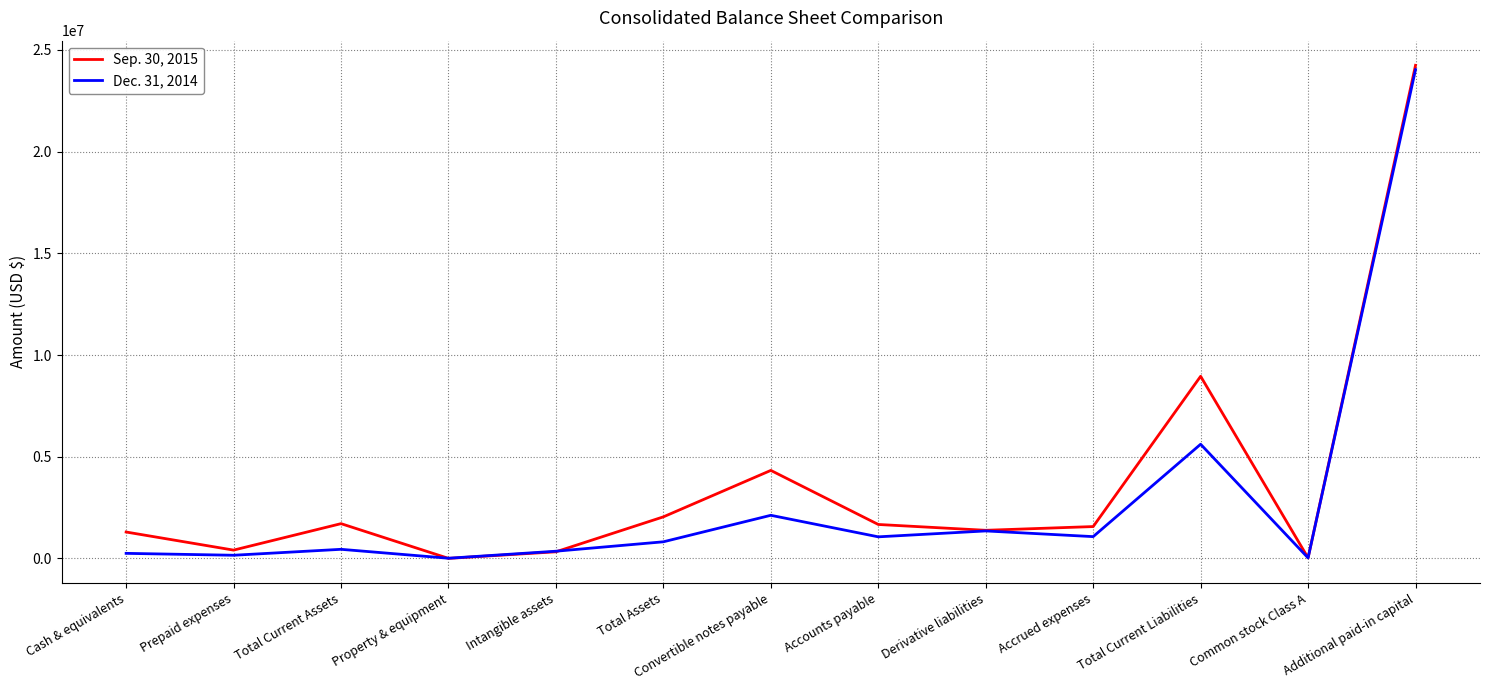

The value of Dec. 31, 2014 at Convertible notes payable is 3571085. True or false?

False